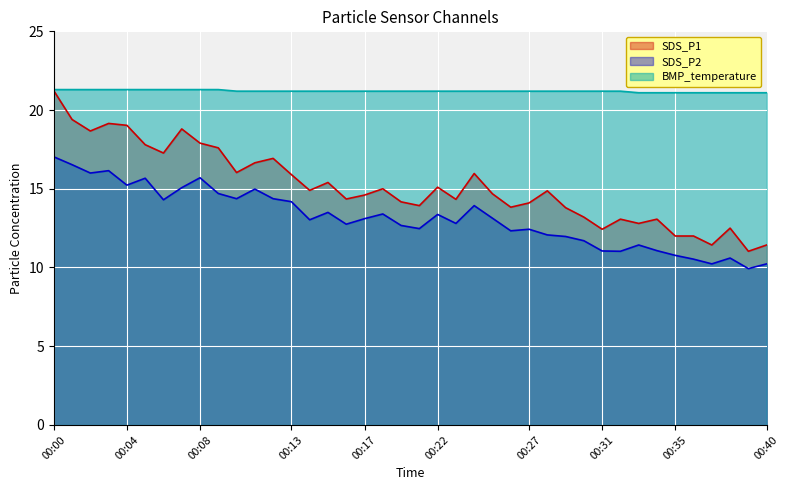

True or false: BMP_temperature and SDS_P1 cross at least once.

False